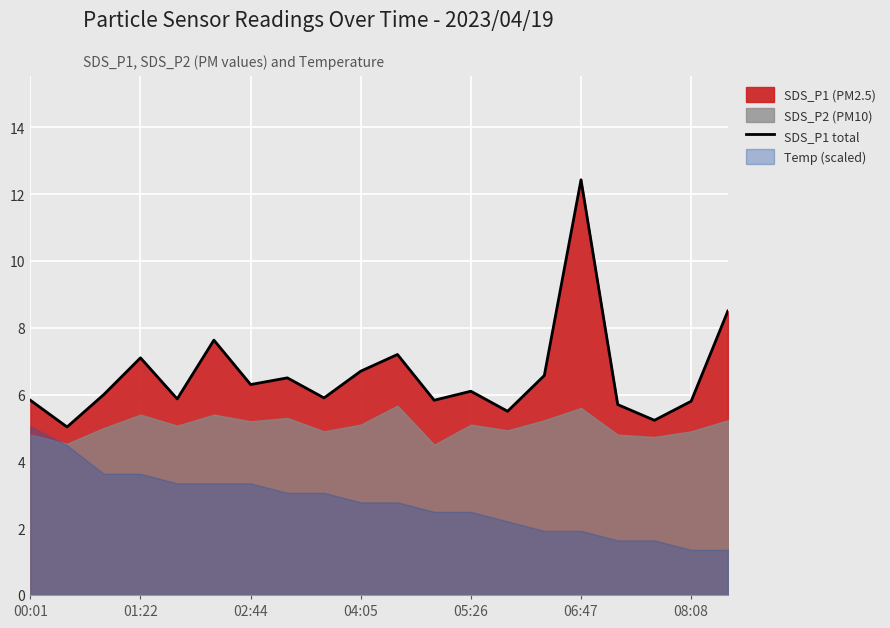

How many lines are shown in the chart?

1